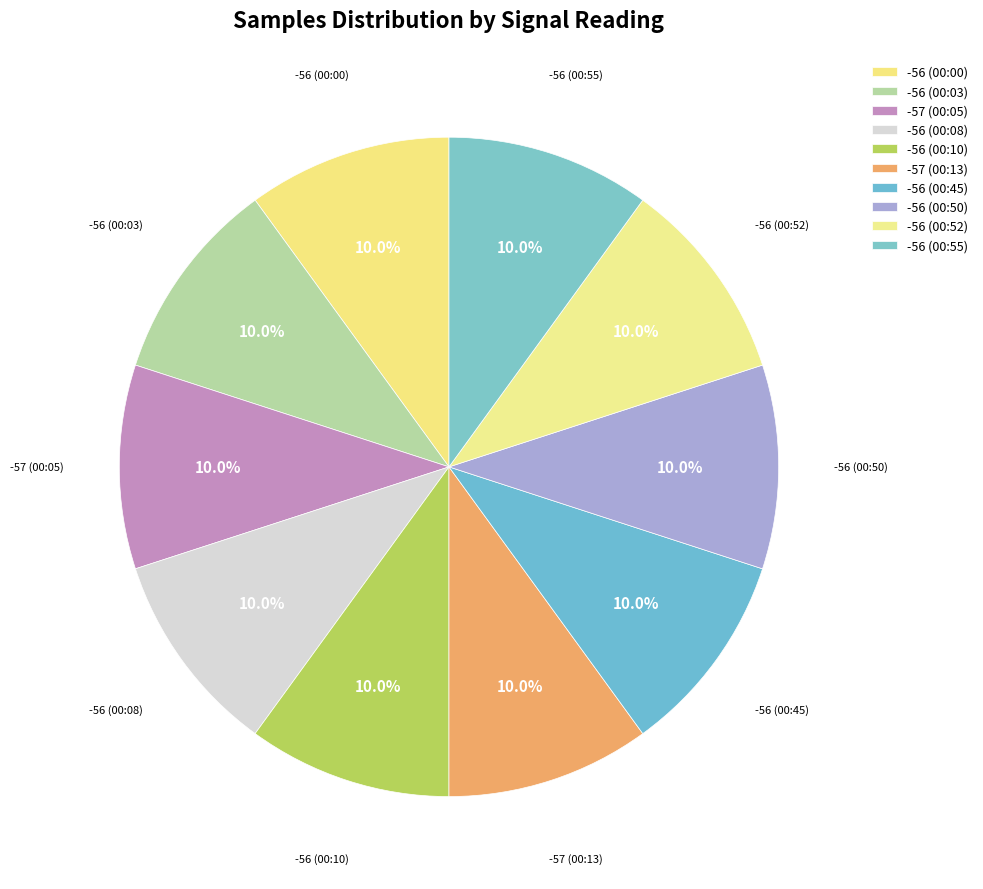

To the nearest percent, what is the combined percentage of -57 (00:13) and -56 (00:52)?

20%